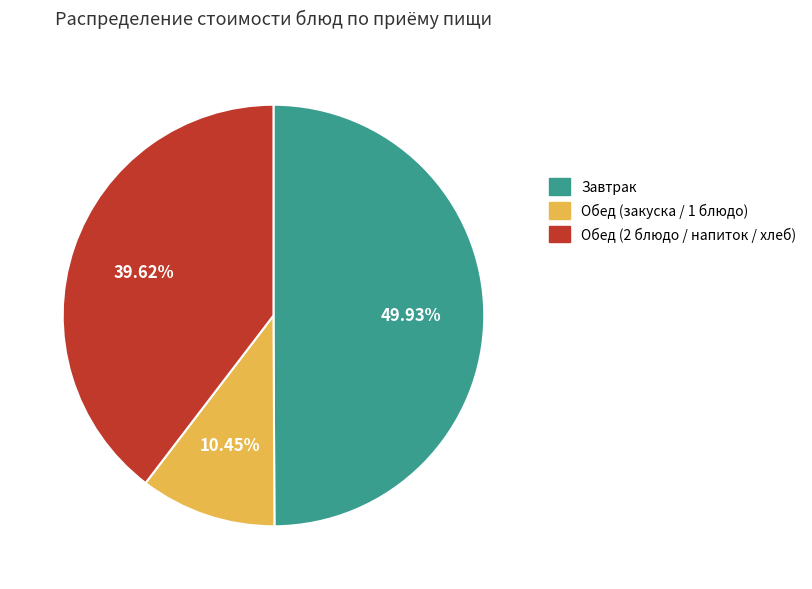

How many segments does this pie chart have?

3